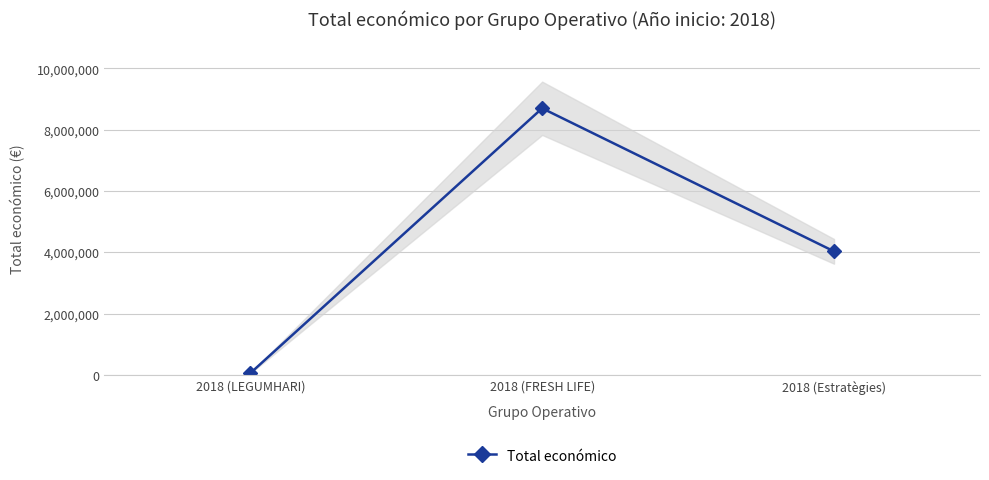

What is the change in value from 2018 (FRESH LIFE) to 2018 (Estratègies)?

-4668244